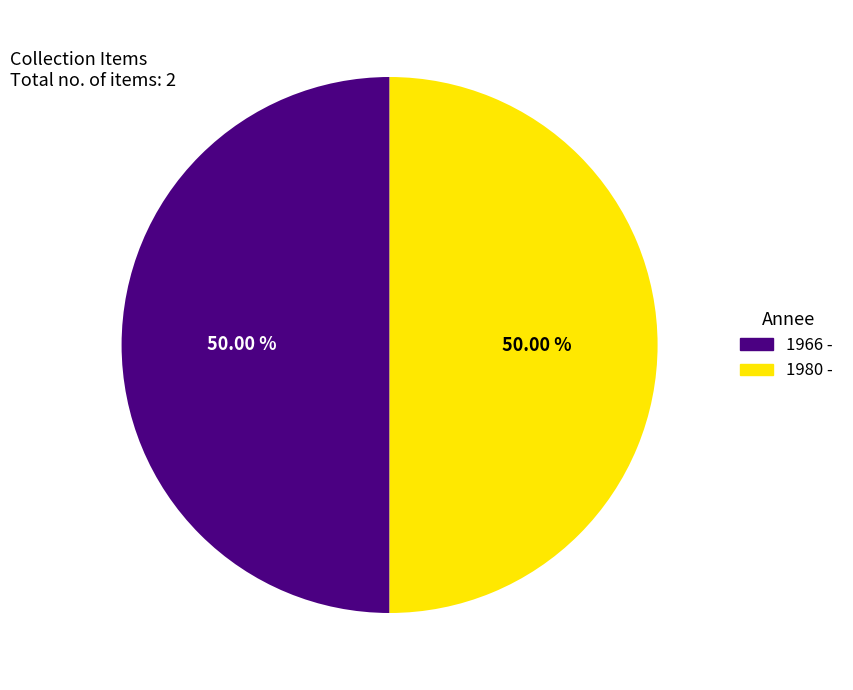

What is the ratio of the value at 1980 - to the value at 1966 -?

1.0